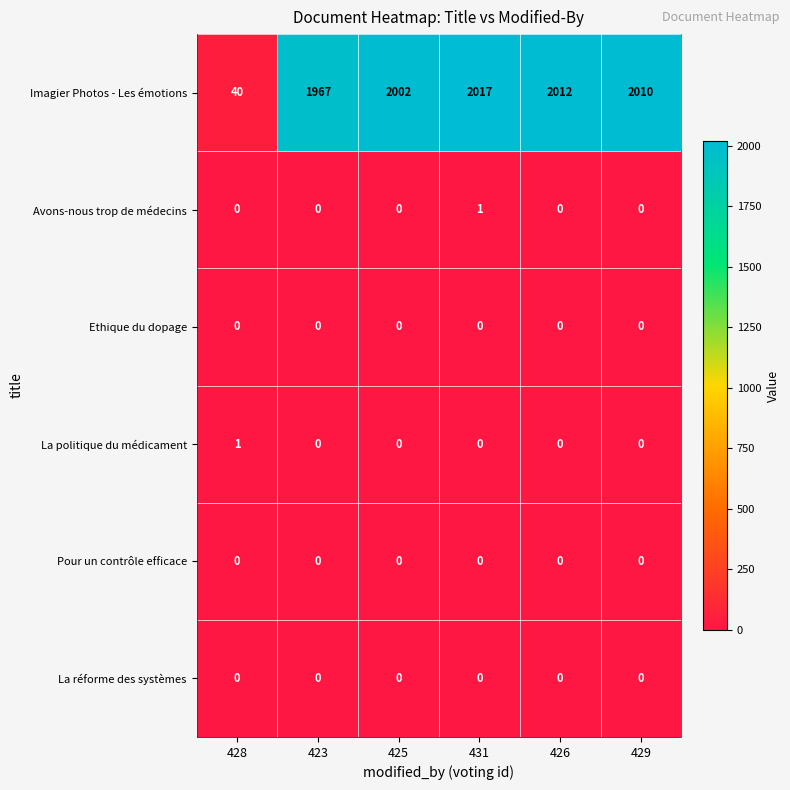

What is the greatest value displayed?

2017